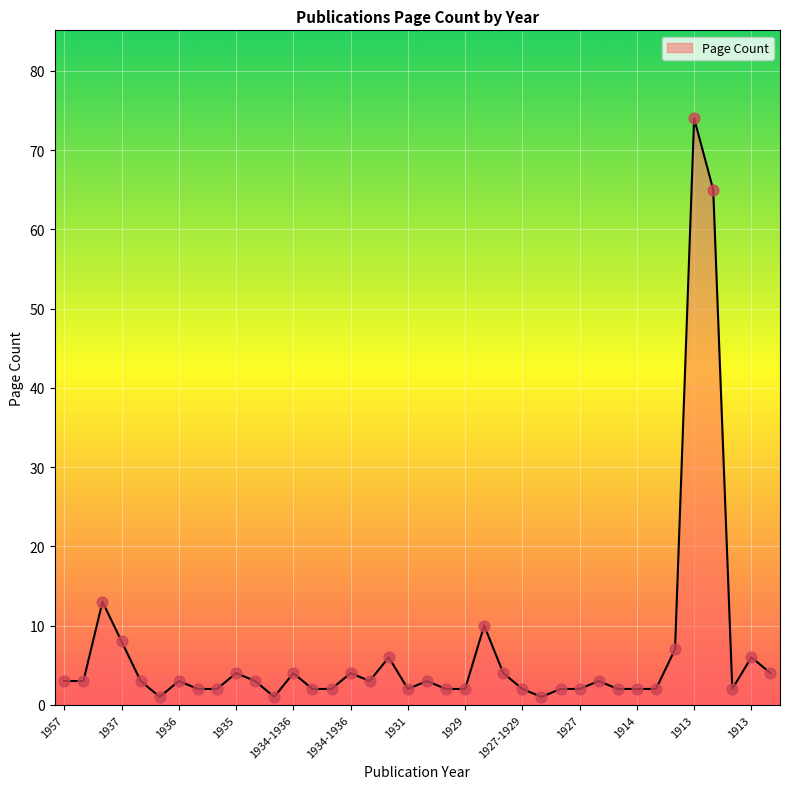

What is the greatest value displayed?

74